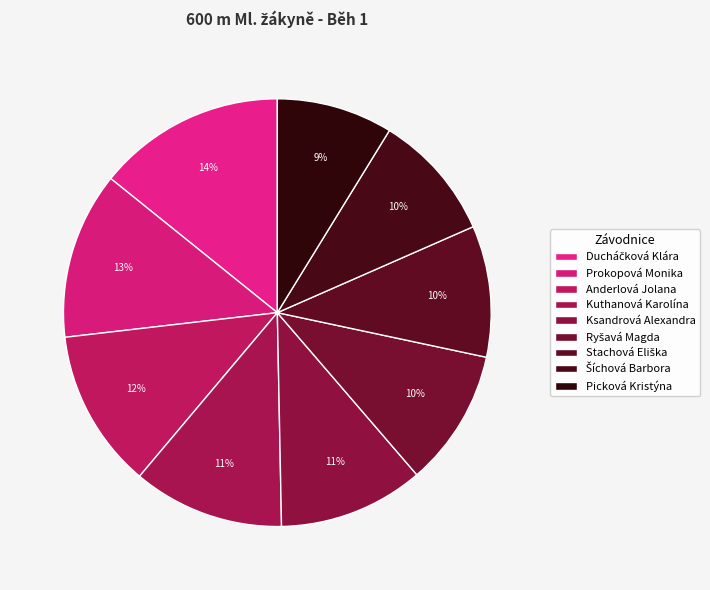

Rank the categories by value from highest to lowest.

Ducháčková Klára, Prokopová Monika, Anderlová Jolana, Kuthanová Karolína, Ksandrová Alexandra, Ryšavá Magda, Stachová Eliška, Šíchová Barbora, Picková Kristýna